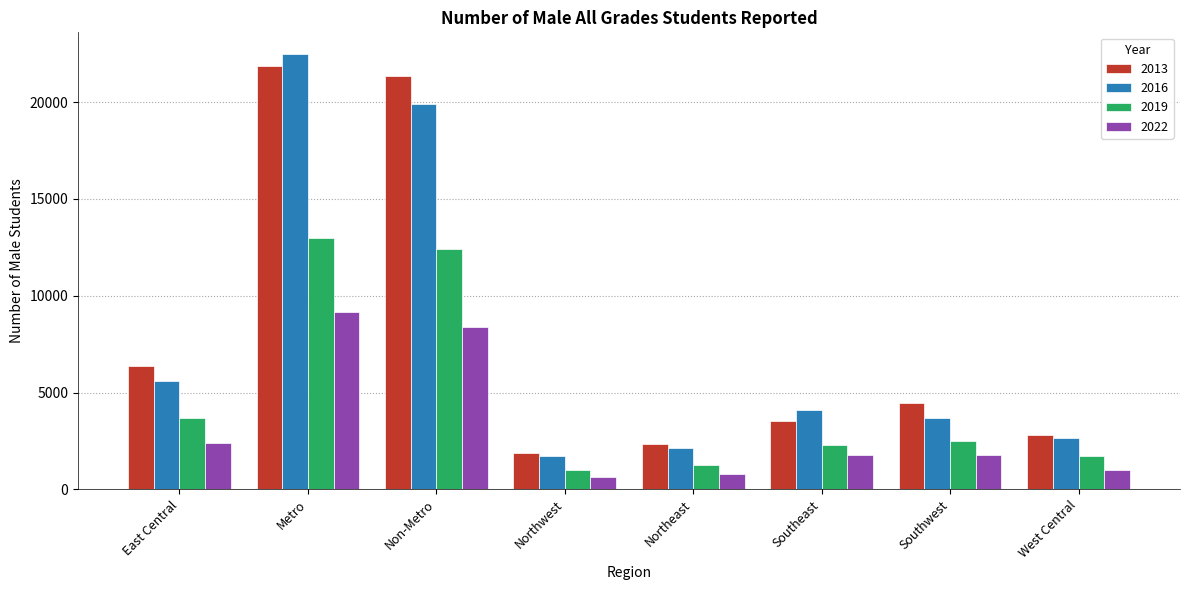

Where is 2019 nearest to the value 6974?

East Central